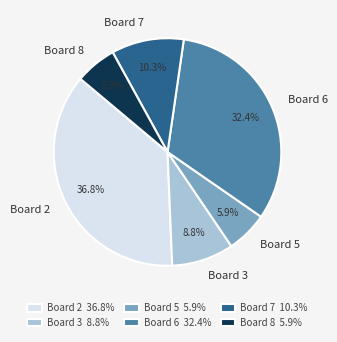

The Board 5 slice represents 6% of the pie. True or false?

True